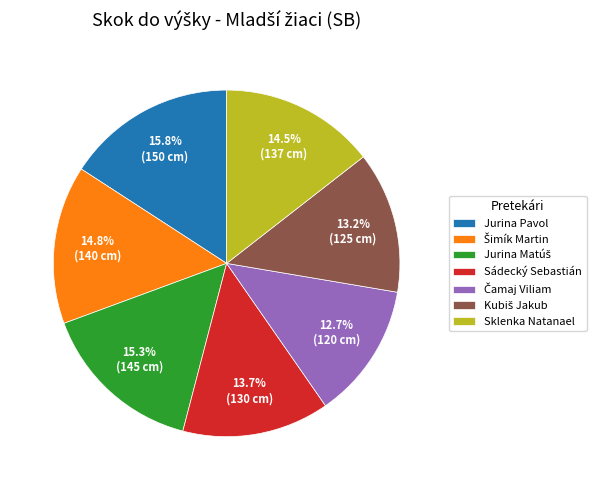

Does Sklenka Natanael account for over 50% of the chart?

No